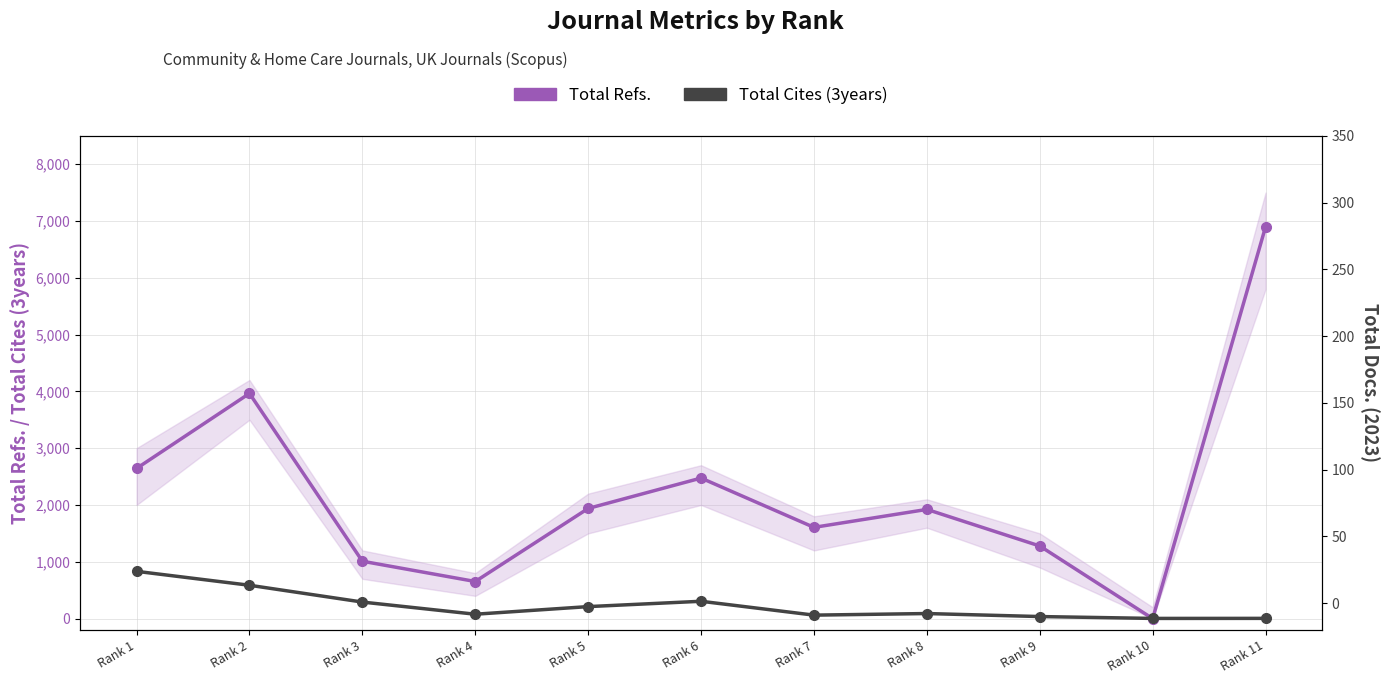

What value does the Total Cites (3years) series have at Rank 2?

587